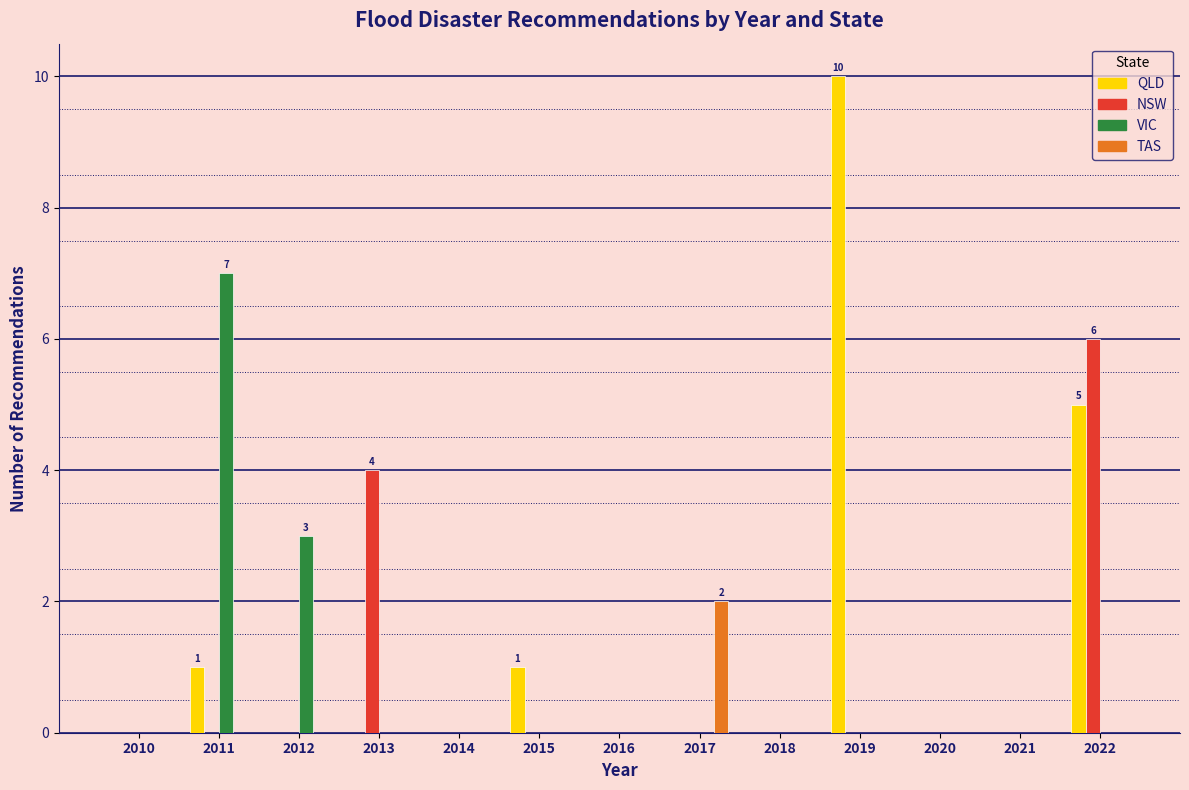

Is it true that TAS equals 1 at 2011?

False